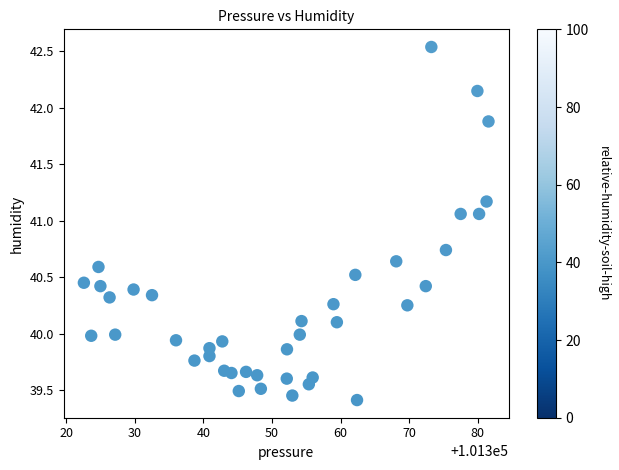

What is the range of X values (max minus min)?

59.0